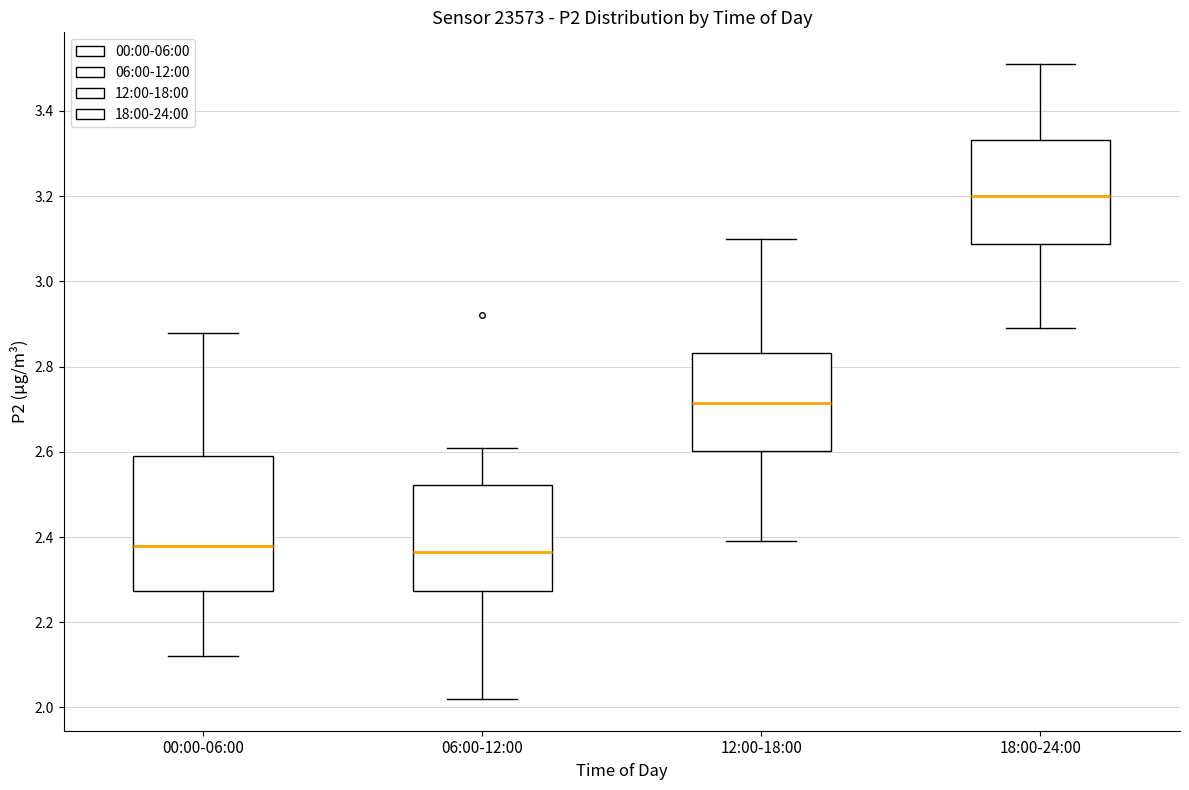

Reading left to right, transcribe this box plot: for each box, give where its median line is, the range the box spans, and where its two whiskers end, as read against the y-axis. The values are not printed on the chart, so give them approximately, as read against the axis.

00:00-06:00: median 2.38, box 2.28 to 2.60, whiskers 2.12 to 2.88
06:00-12:00: median 2.36, box 2.28 to 2.52, whiskers 2.02 to 2.62
12:00-18:00: median 2.72, box 2.60 to 2.84, whiskers 2.40 to 3.10
18:00-24:00: median 3.20, box 3.08 to 3.34, whiskers 2.90 to 3.52